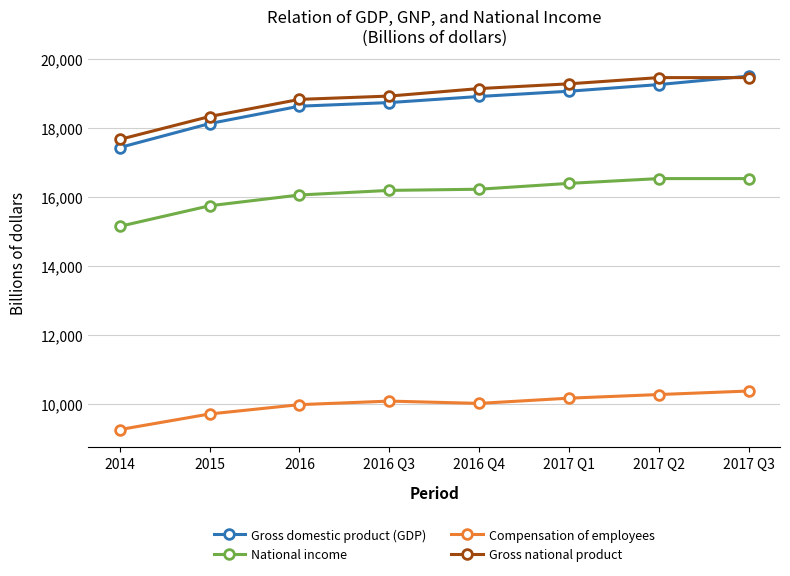

What is the value of the National income point at the 6th from the left?

16388.2